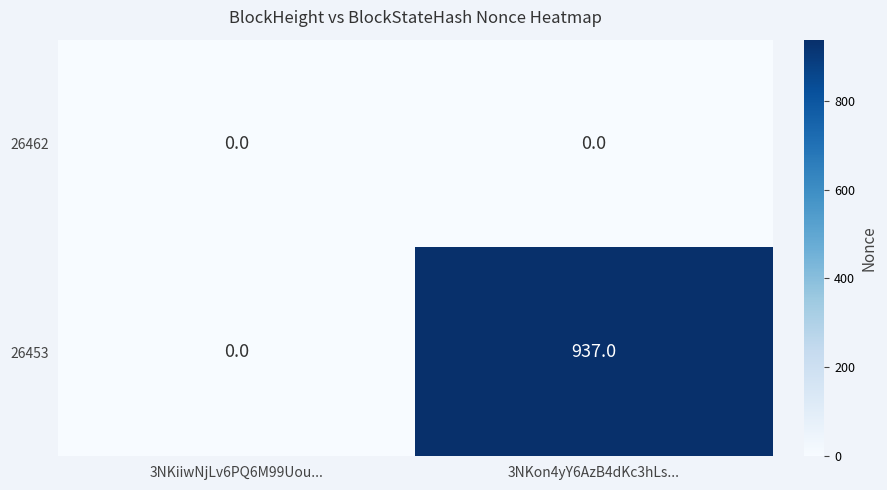

The value of 26462 at 3NKiiwNjLv6PQ6M99Uou... is 0. True or false?

True